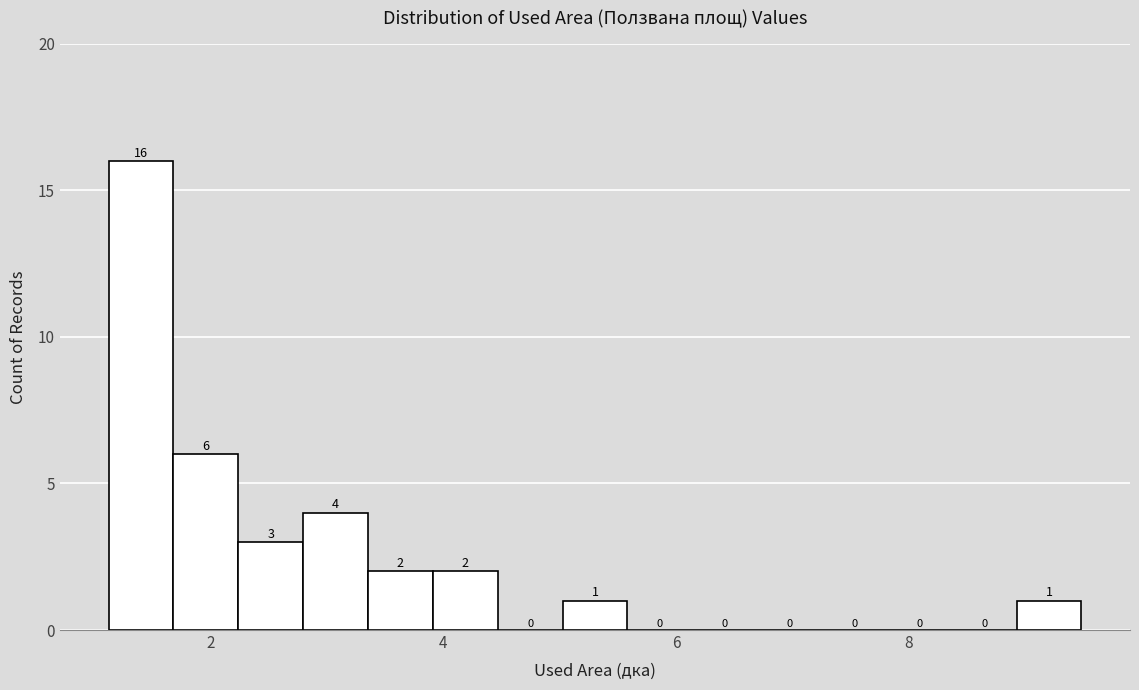

Around what value on the x-axis is the tallest bar? Give the approximate position of its centre, as read against the axis.

1.4